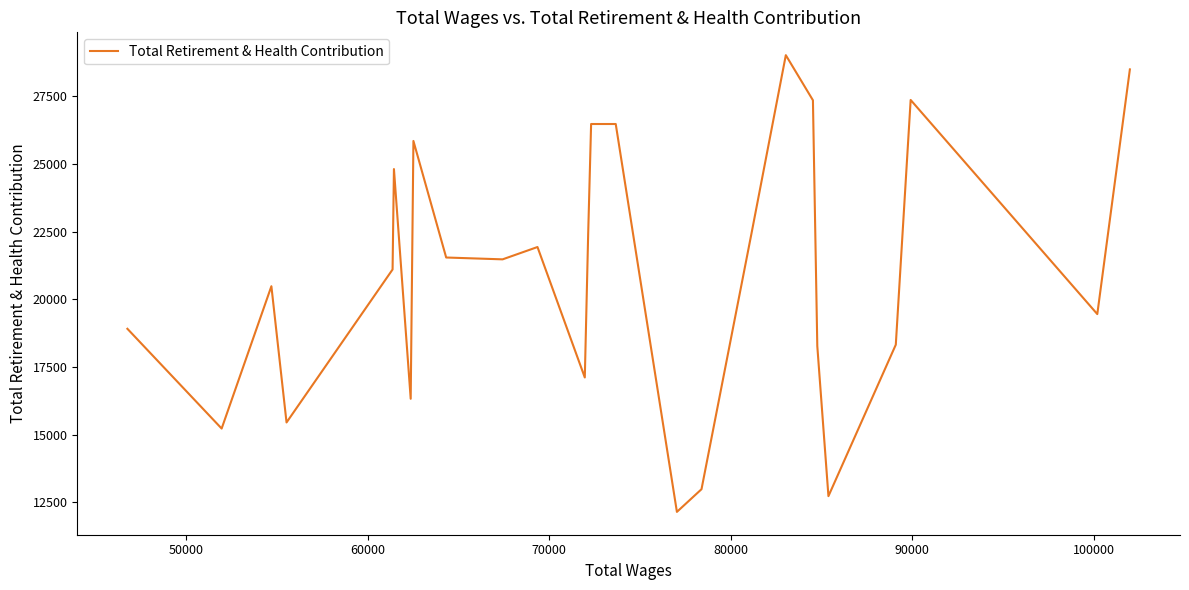

What is the difference between the maximum and minimum values?

16859